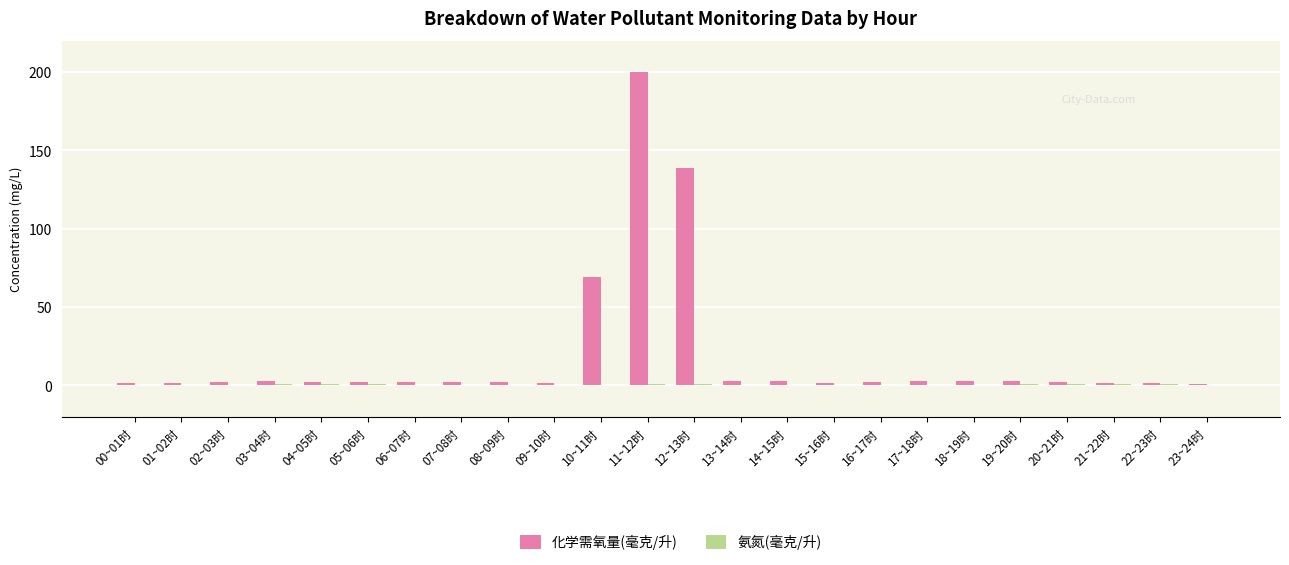

What is the sum of all 化学需氧量(毫克/升) values?

450.0